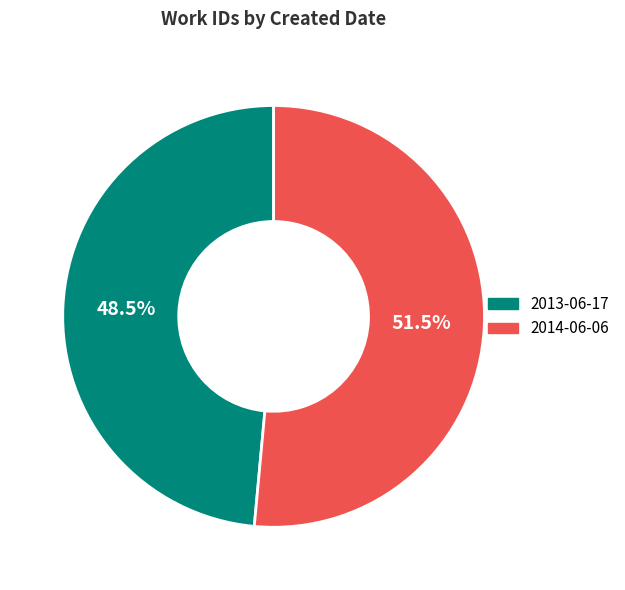

What is the total percentage of 2013-06-17 and 2014-06-06?

100.0%